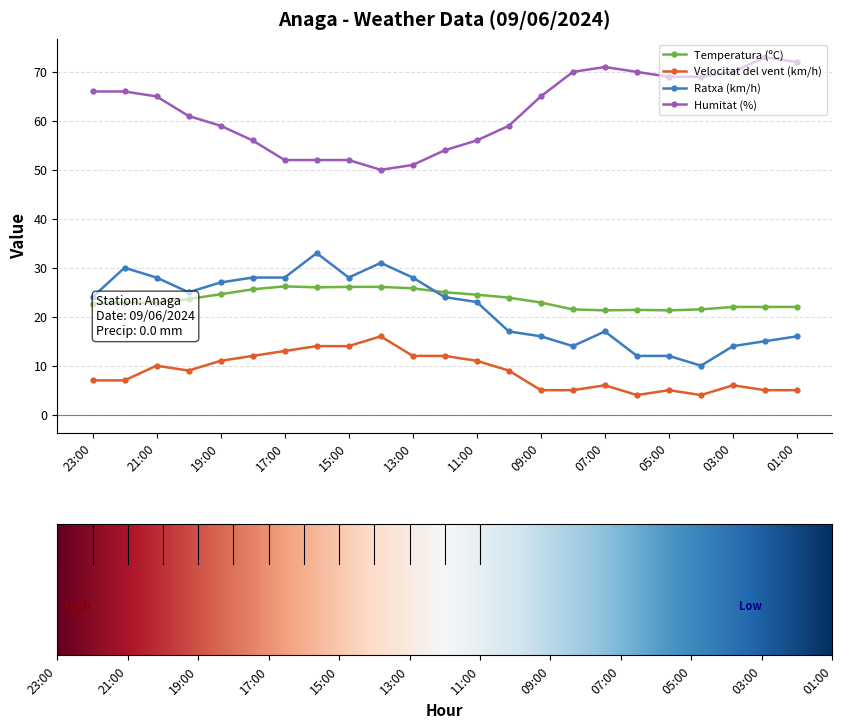

What is the average value of the Humitat (%) series?

62.1